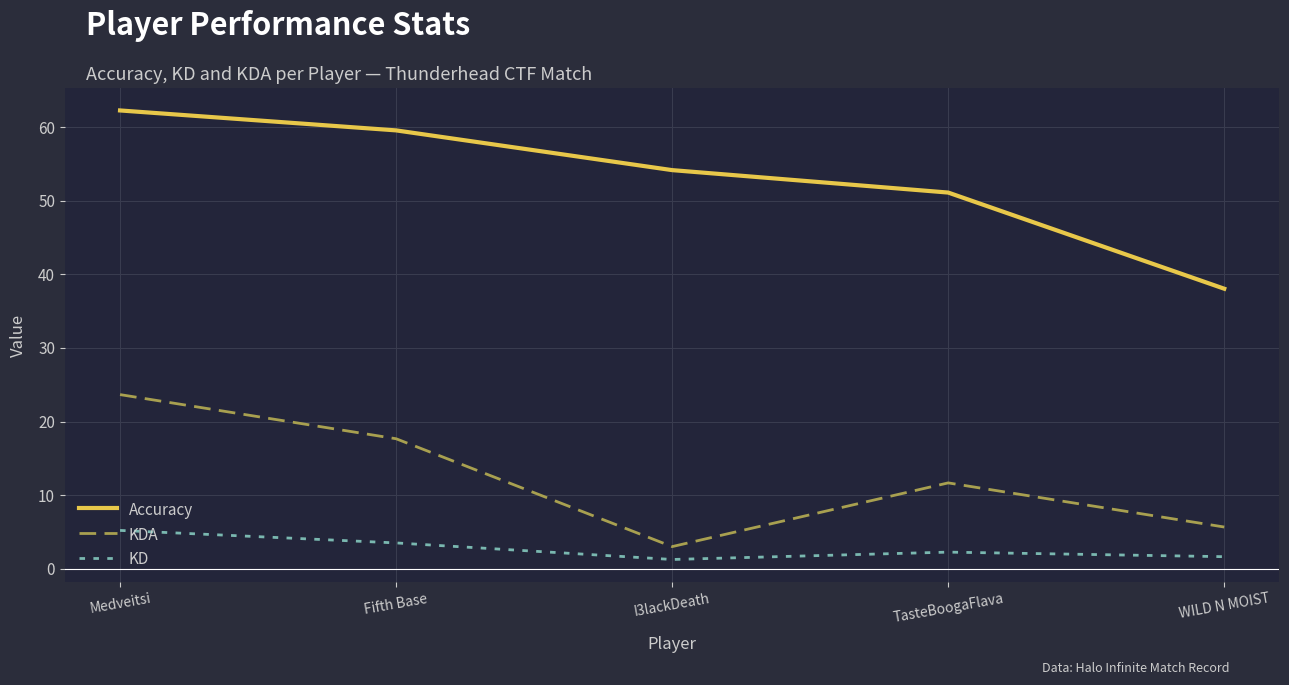

Which series has the widest spread of values?

Accuracy